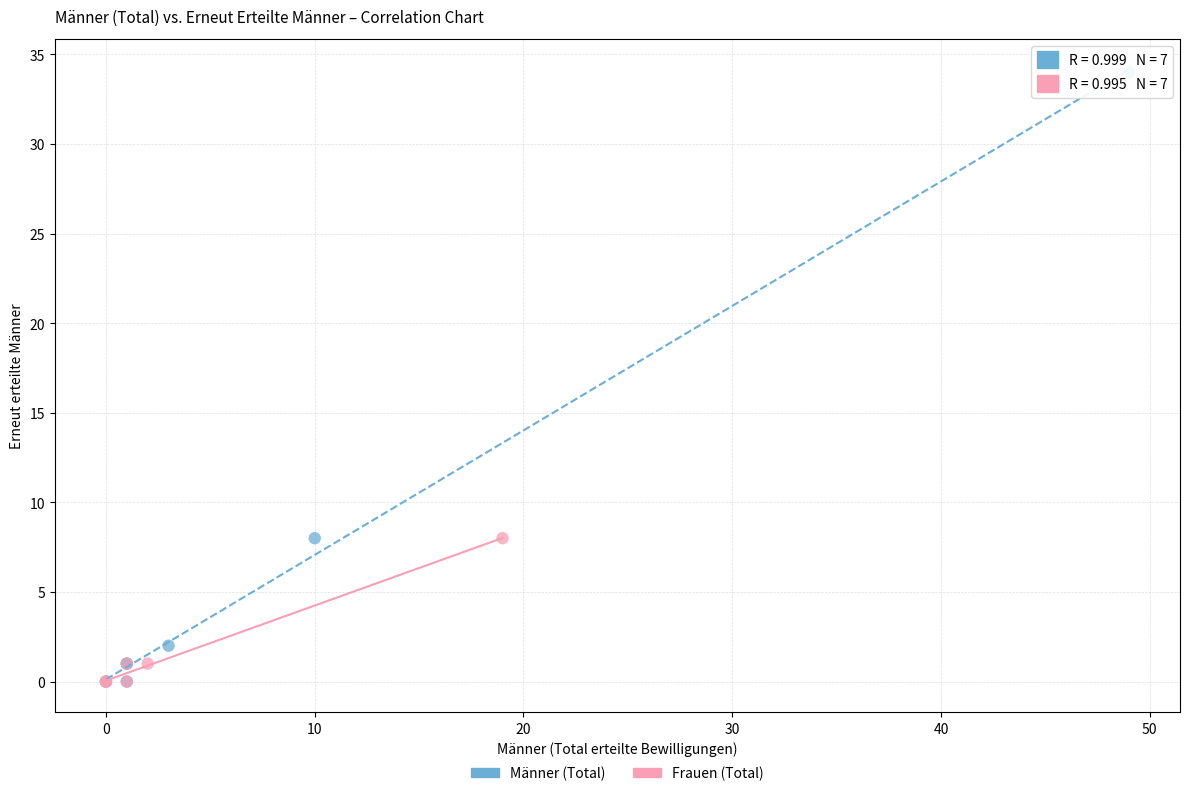

Which series contains the highest Y value?

Männer (Total)